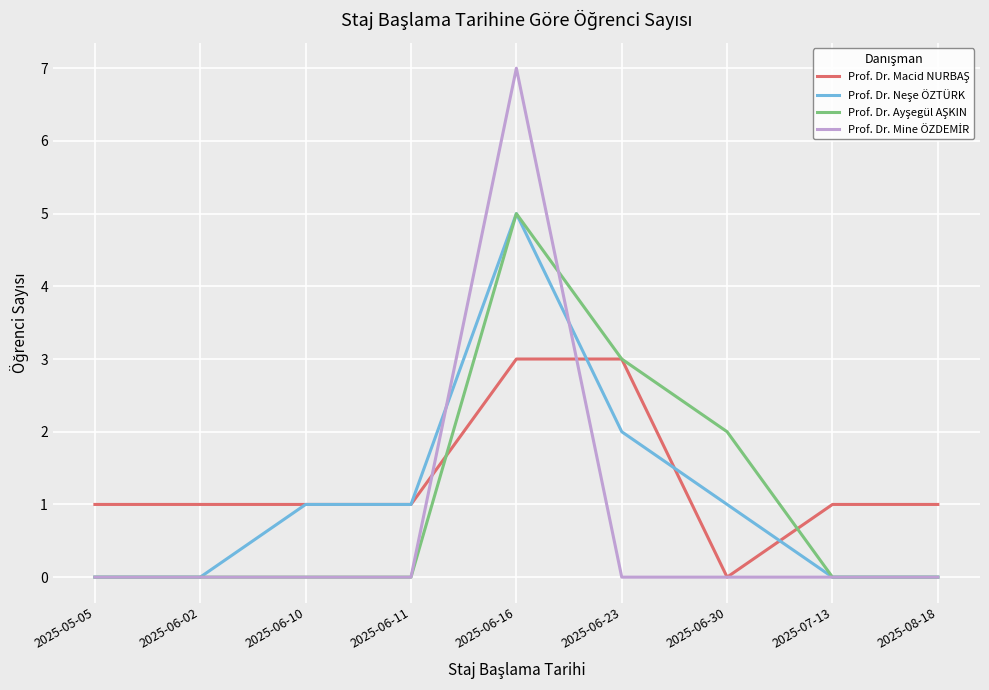

How many lines are shown in the chart?

4